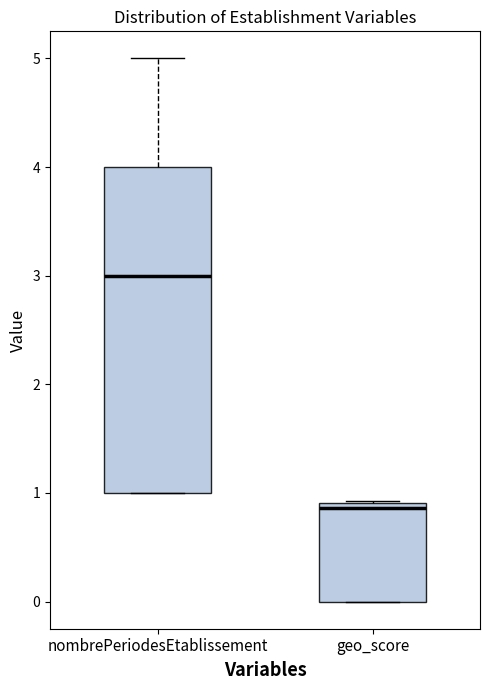

Reading left to right, read every box against the y-axis: the position of its median line, the range the box covers, and the ends of its whiskers. The values are not printed on the chart, so give them approximately, as read against the axis.

nombrePeriodesEtablissement: median 3.0, box 1.0 to 4.0, whiskers 1.0 to 5.0
geo_score: median 0.9 (just below the box's upper edge), box 0.0 to 0.9, whiskers 0.0 to 0.9